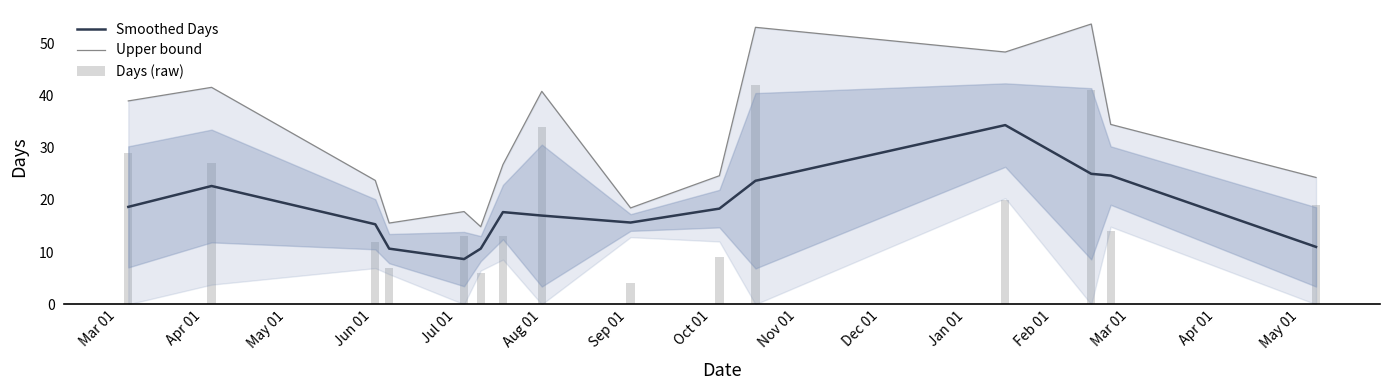

How many groups of bars are there?

15